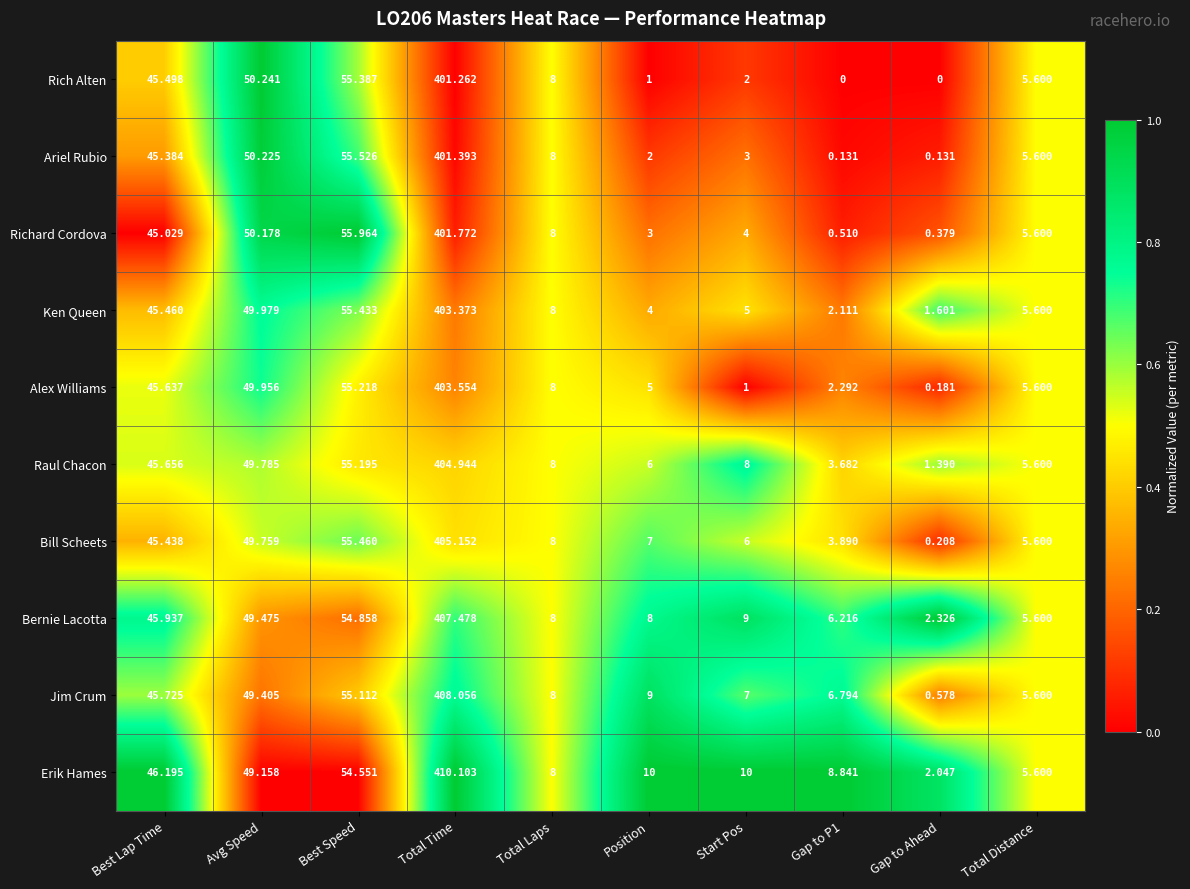

At Gap to Ahead, list the series in order from largest to smallest.

Bernie Lacotta, Erik Hames, Ken Queen, Raul Chacon, Jim Crum, Richard Cordova, Bill Scheets, Alex Williams, Ariel Rubio, Rich Alten